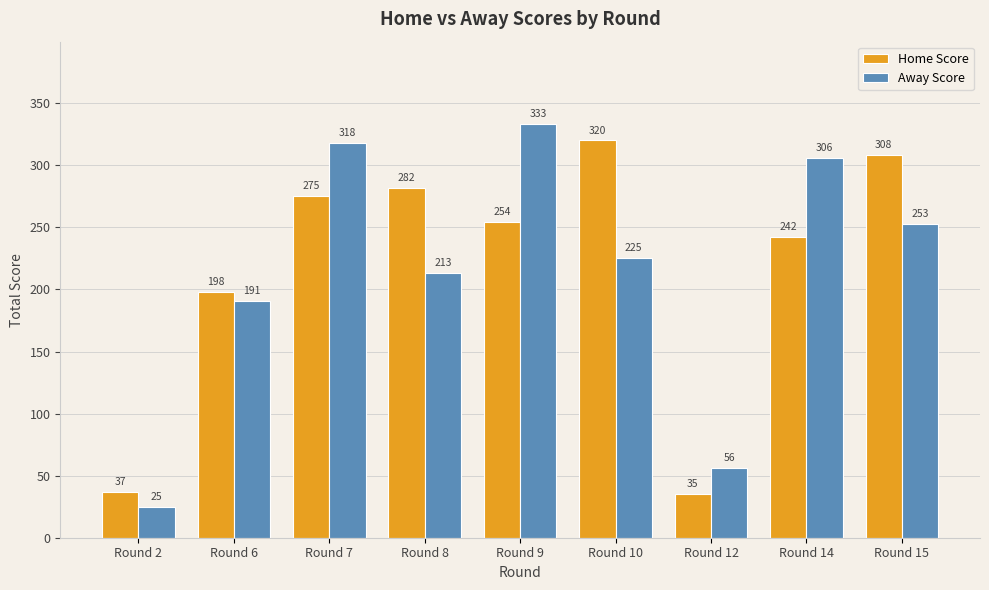

What is the difference between the highest and lowest values at Round 7?

43